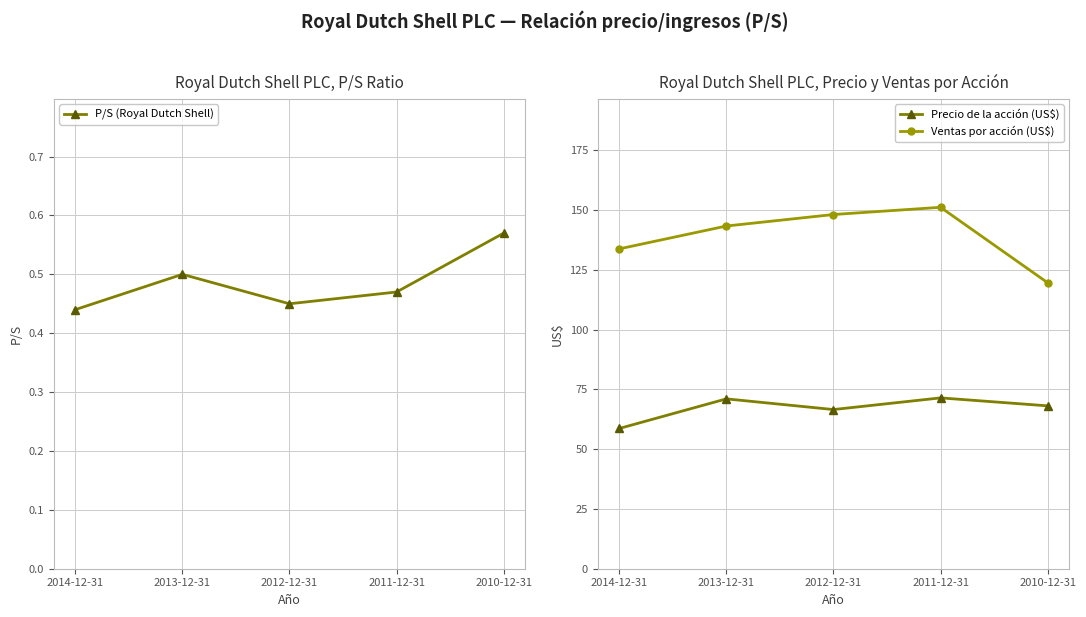

True or false: Precio de la acción (US$) and P/S (Royal Dutch Shell) intersect in this chart.

False